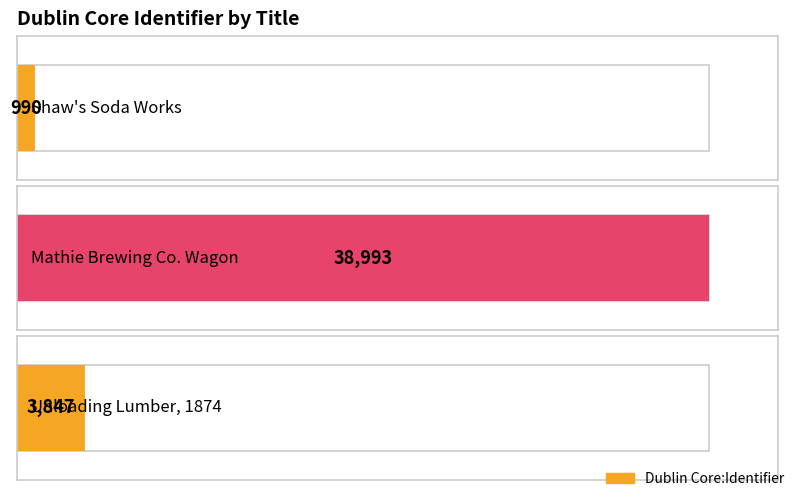

Reading right to left, what are all the values shown in this chart?

3847	38993	990